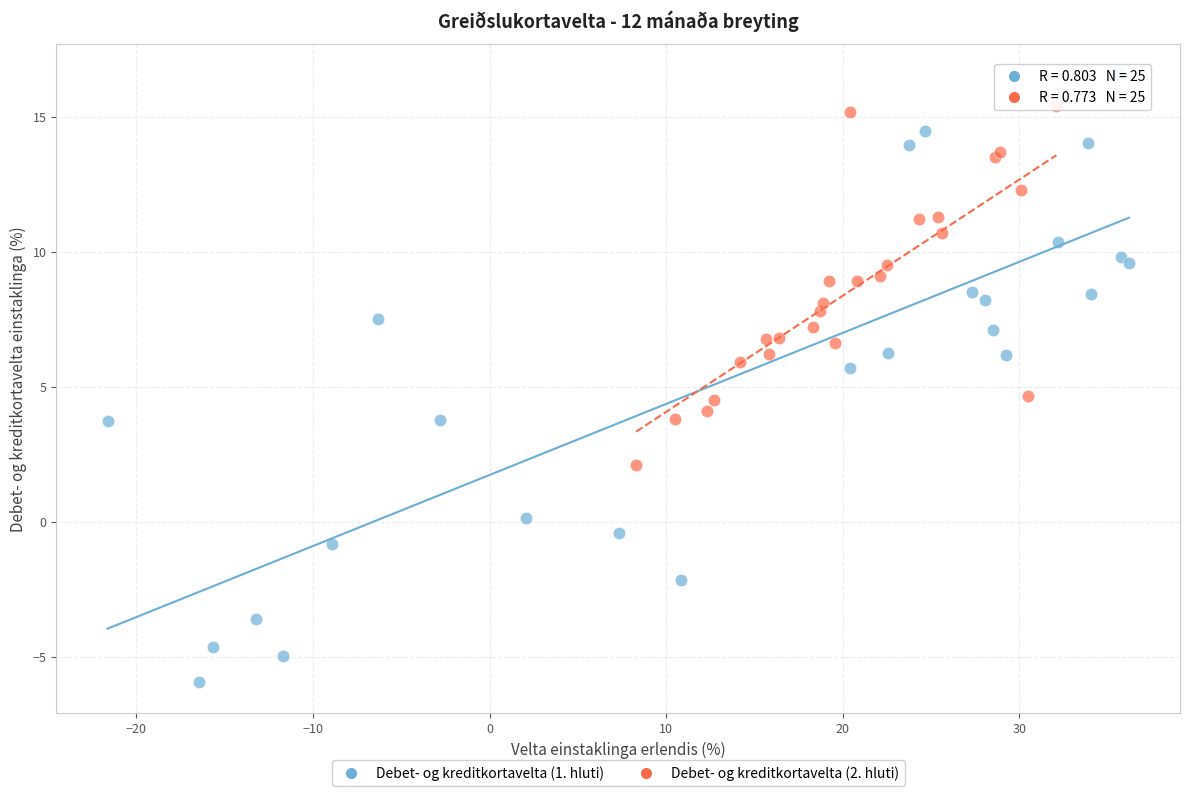

Which series contains the highest Y value?

Debet- og kreditkortavelta (1. hluti)